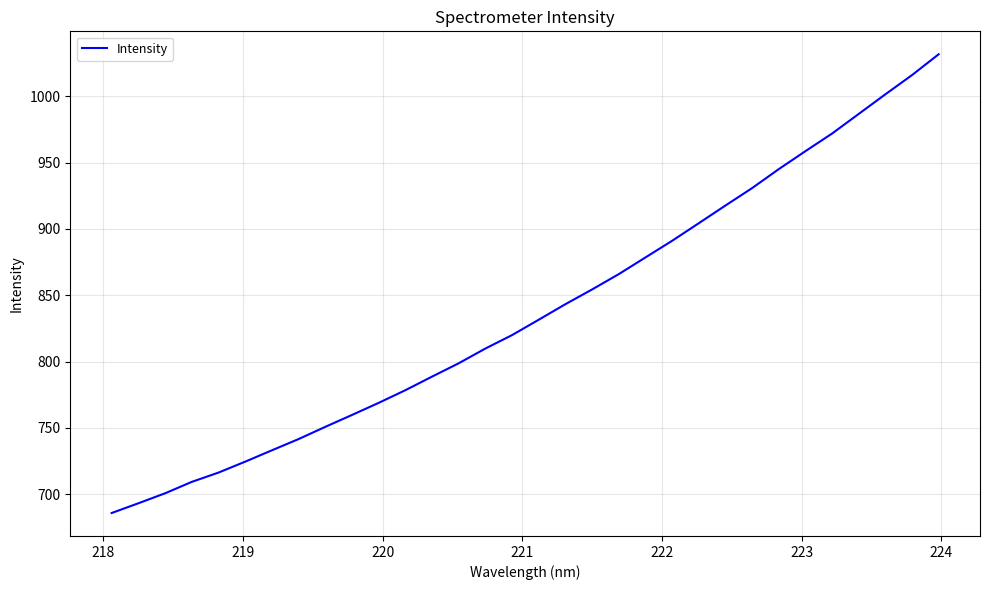

What is the difference between the second highest and minimum values?

330.2